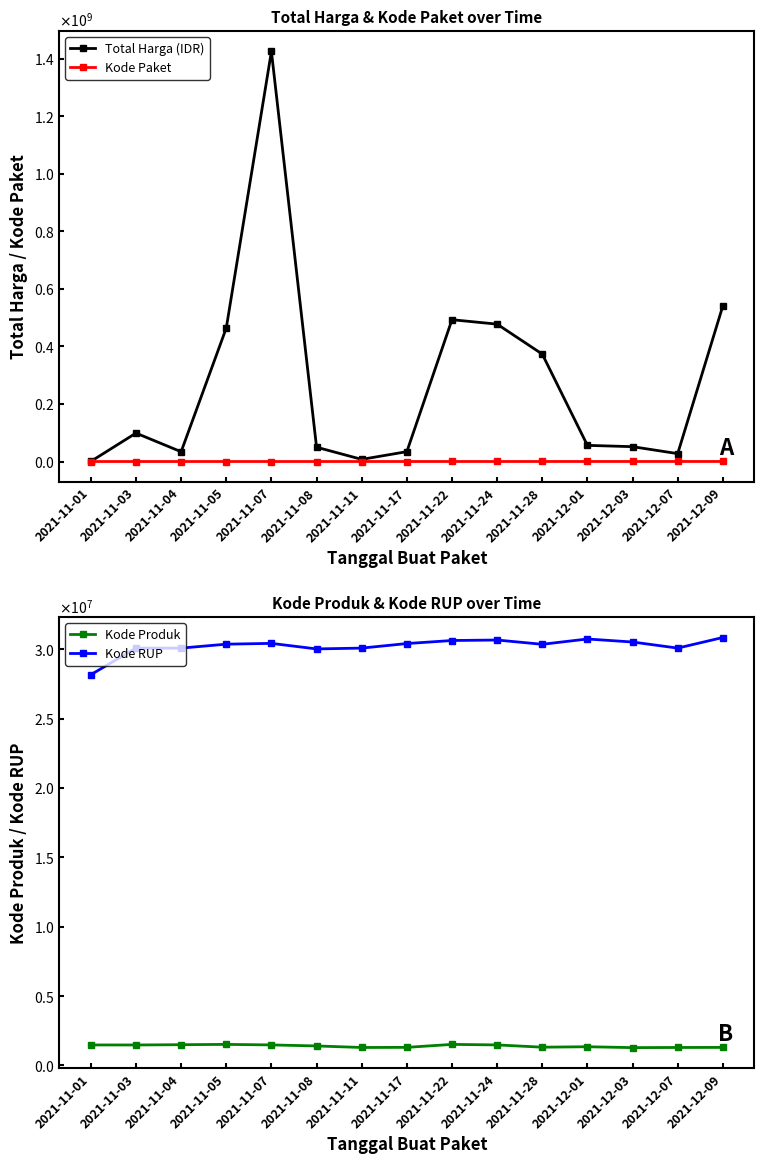

Which series has the largest range (max minus min)?

Total Harga (IDR)